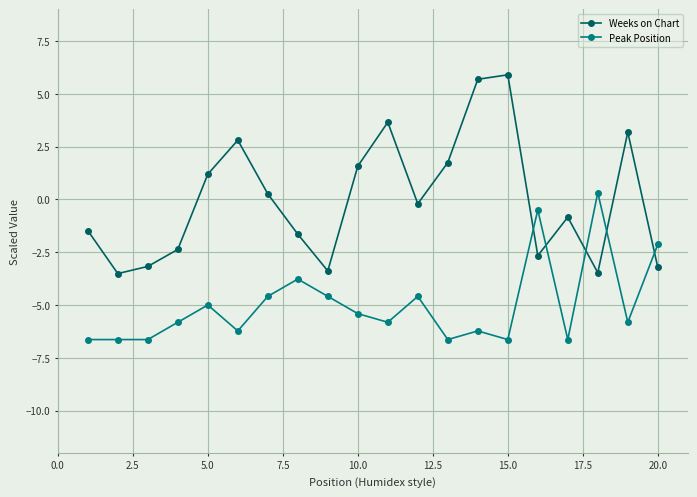

List the series in order of their overall mean, highest first.

Weeks on Chart, Peak Position